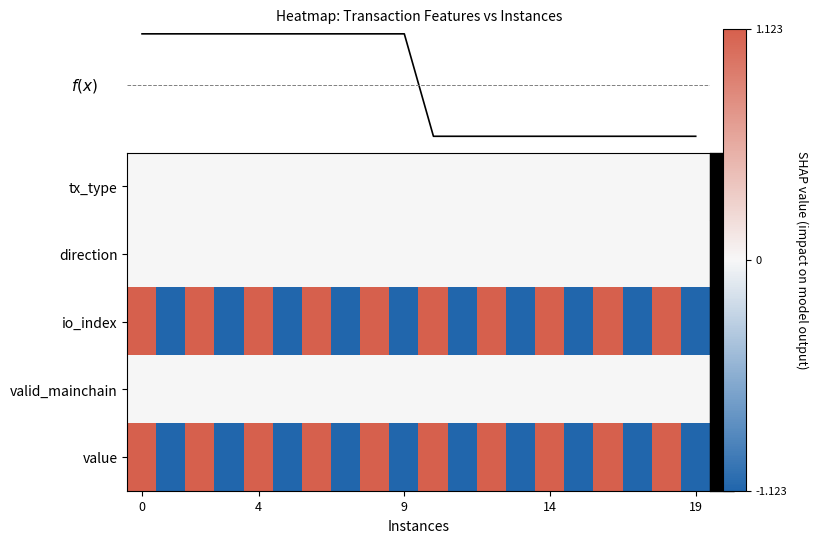

What is the spread (max minus min) of values at 8?

1.0